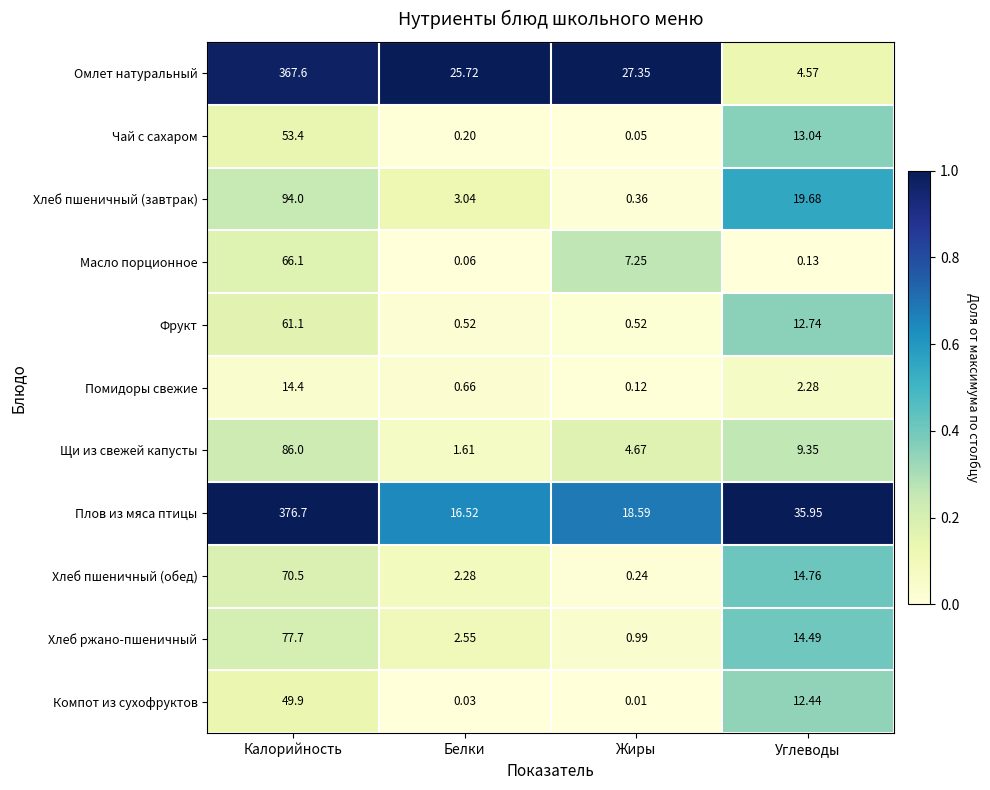

Is the value of Хлеб пшеничный (обед) at Углеводы greater than the value of Омлет натуральный at Углеводы?

Yes